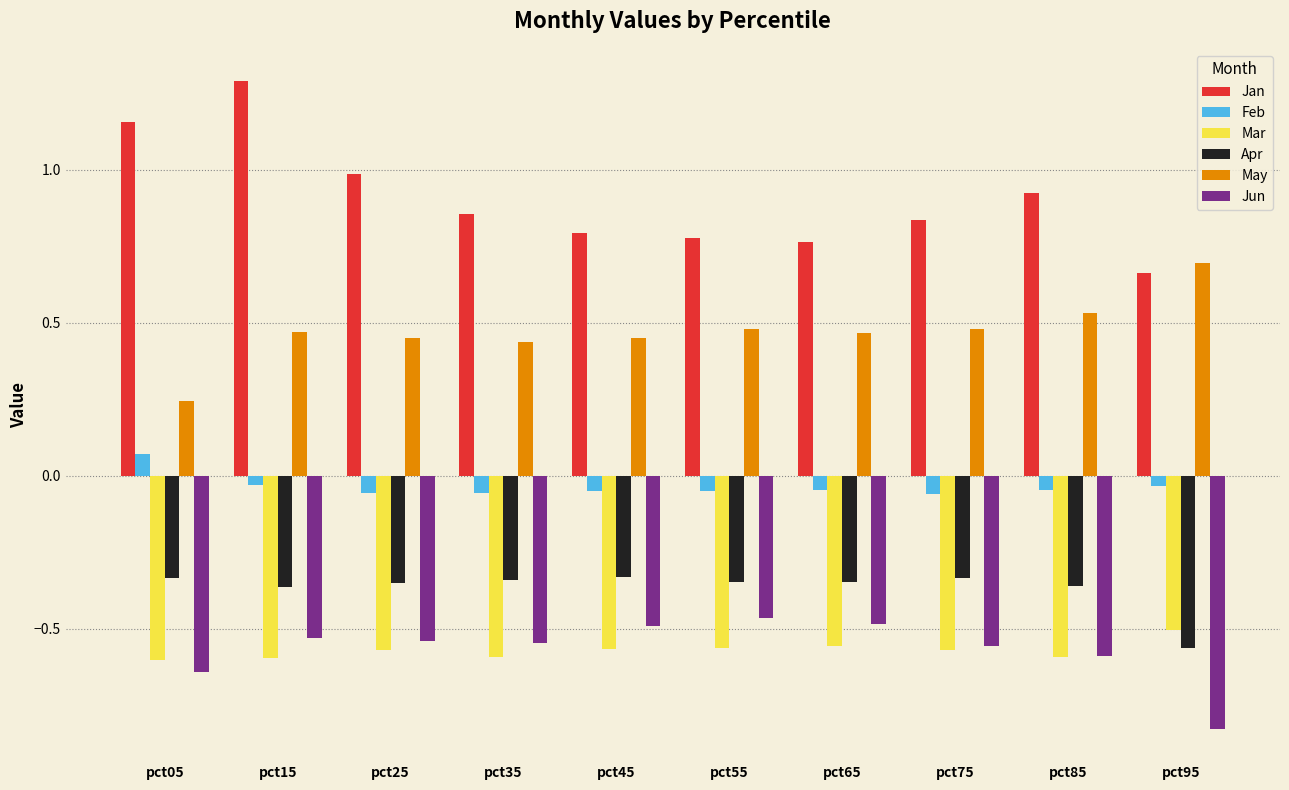

What is the maximum value shown in the chart?

1.3